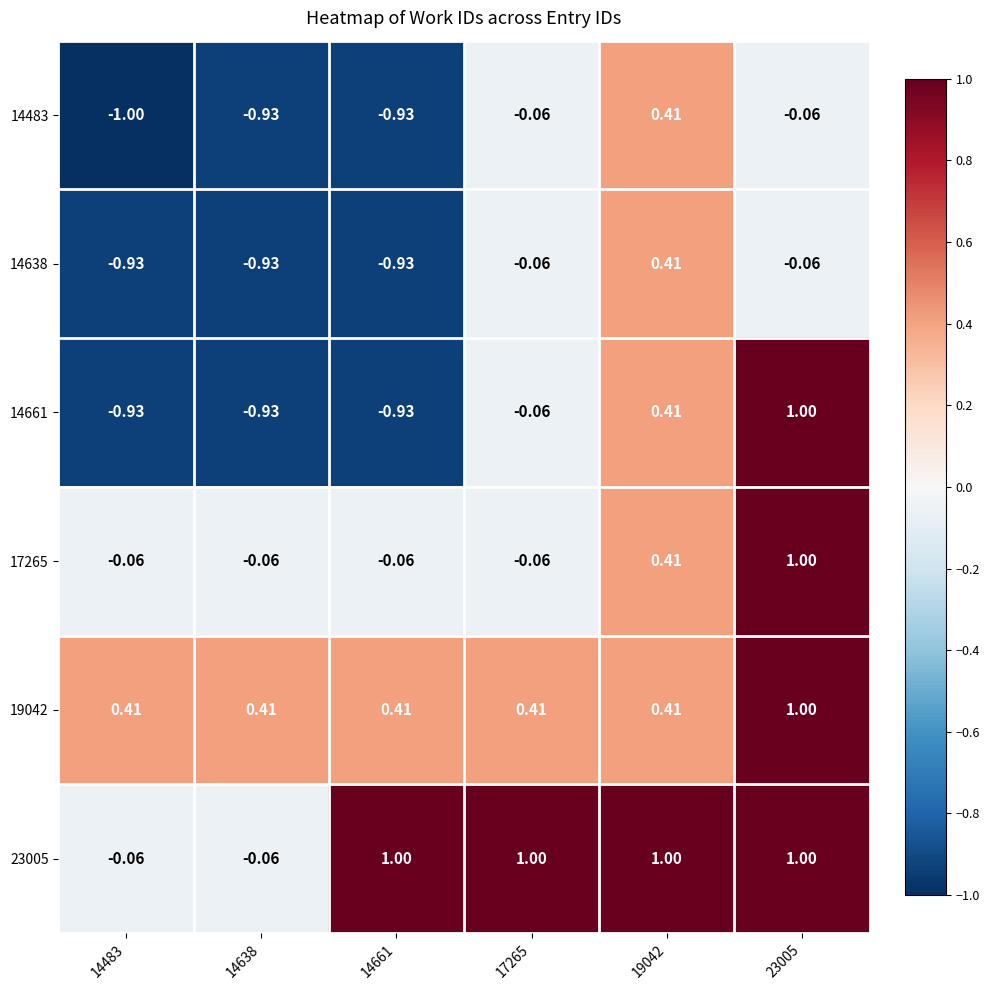

Is the value of 14661 at 14661 greater than the value of 23005 at 14661?

No